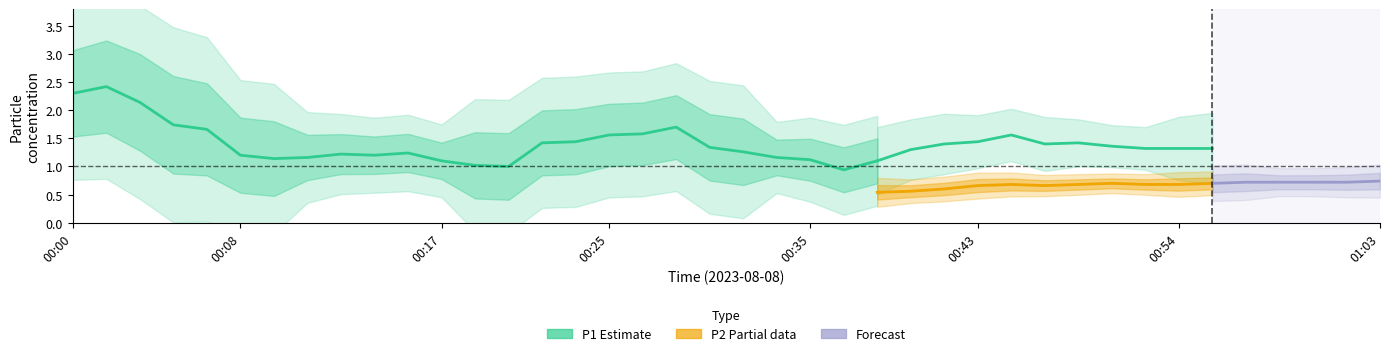

Does the chart have visible grid lines?

No